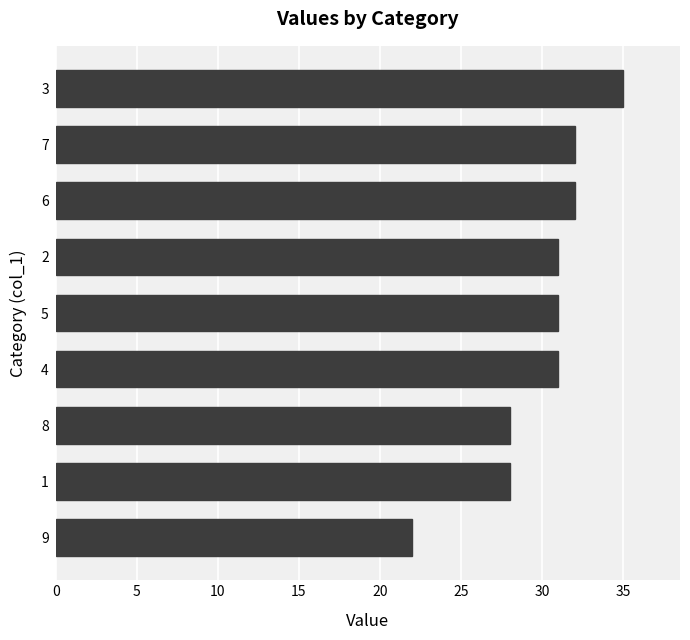

Read the value at 7.

32